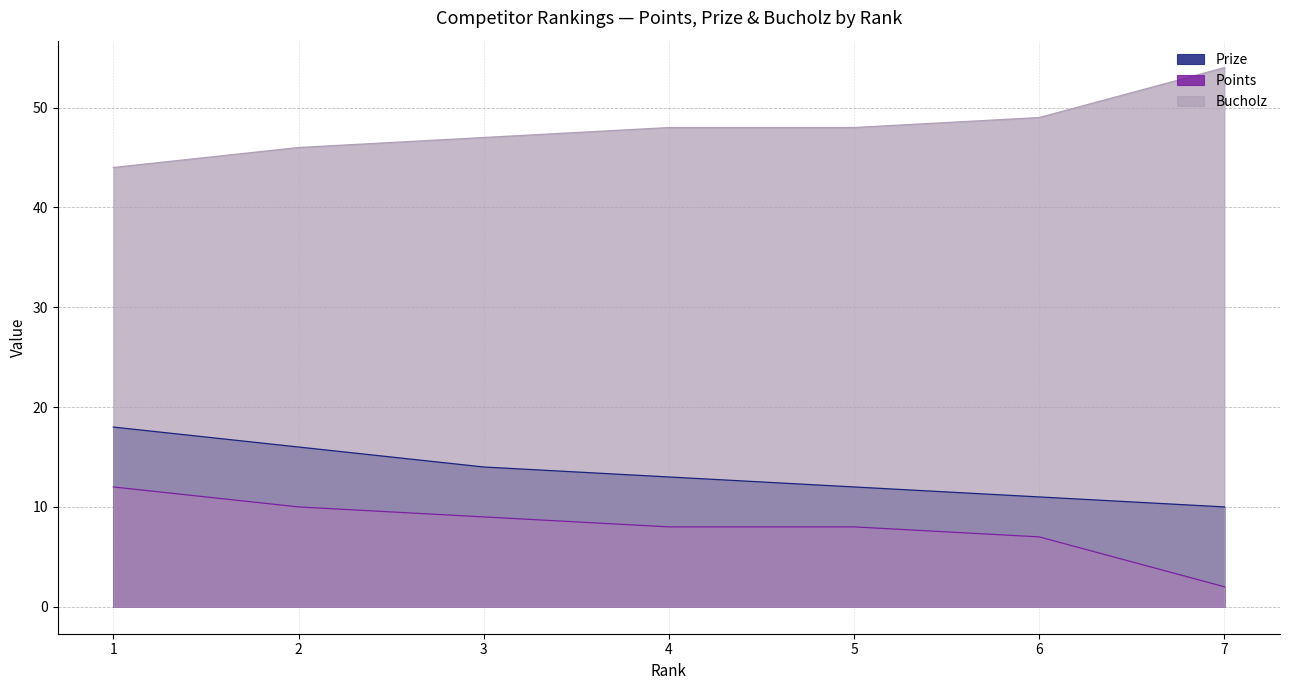

Where does the Bucholz series first go above 48?

6